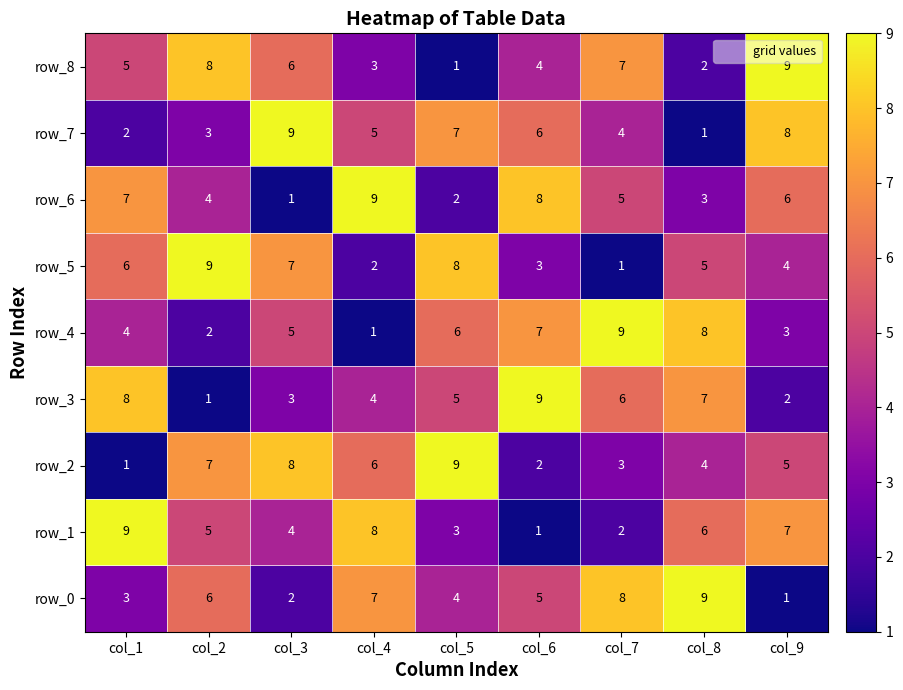

At how many categories does at least one series exceed 4?

9